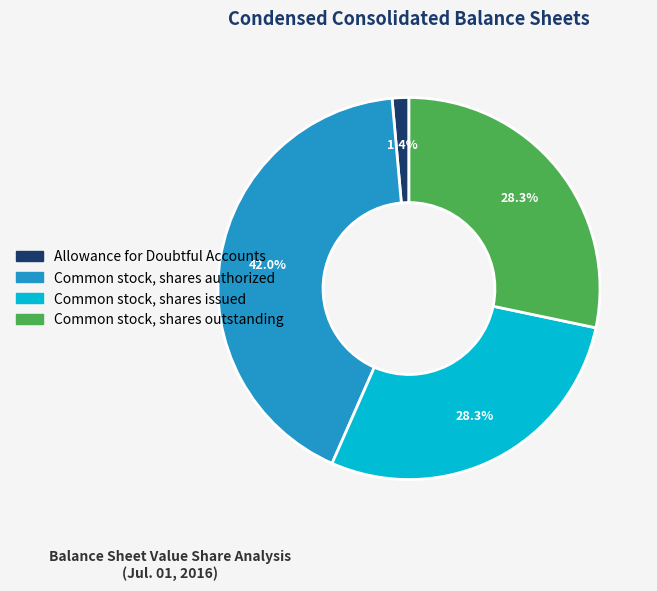

To the nearest percent, what is the average slice percentage?

25%